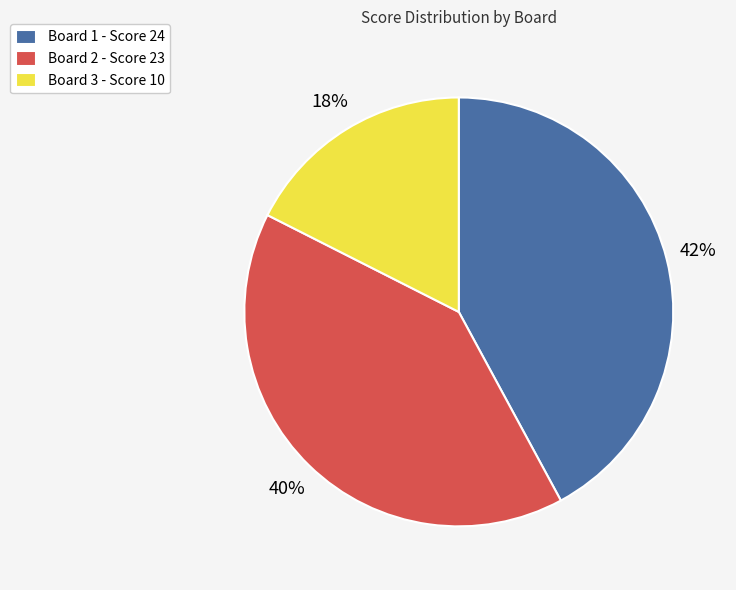

To the nearest percent, what portion does Board 2 represent?

40%